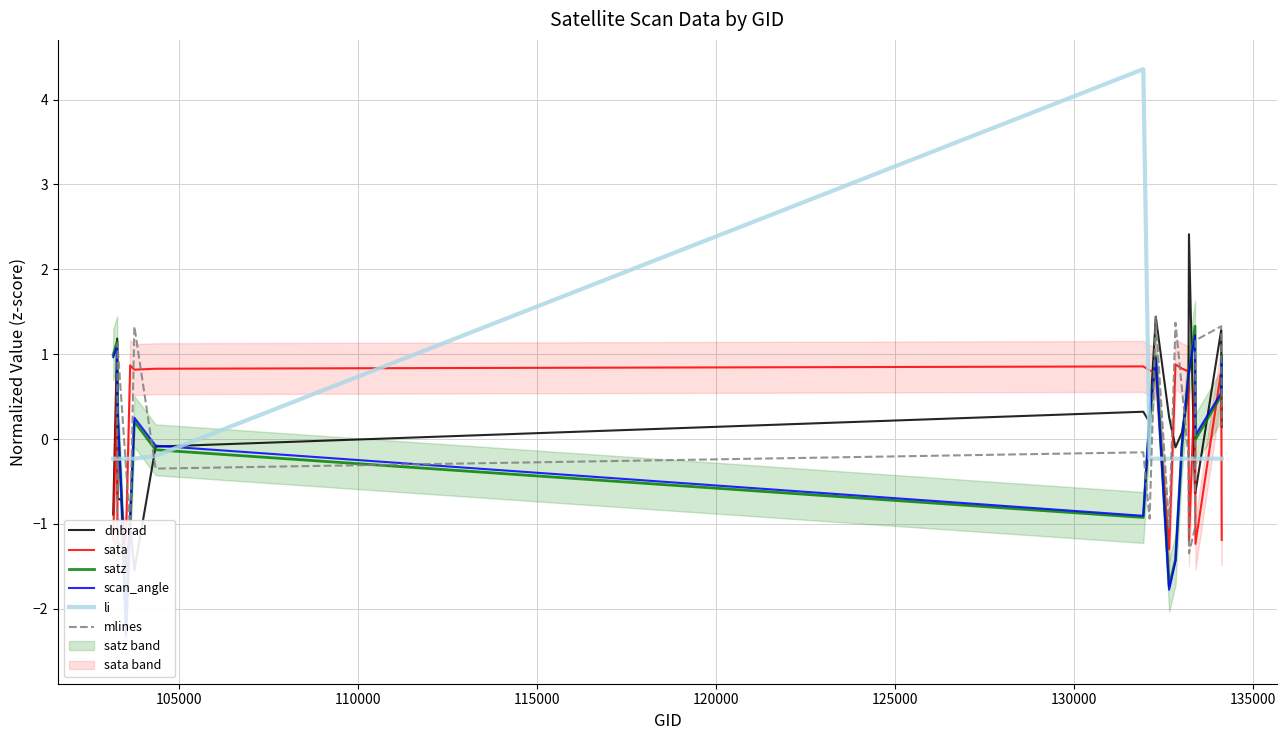

The sata series shows 0.8 at 105000. True or false?

True